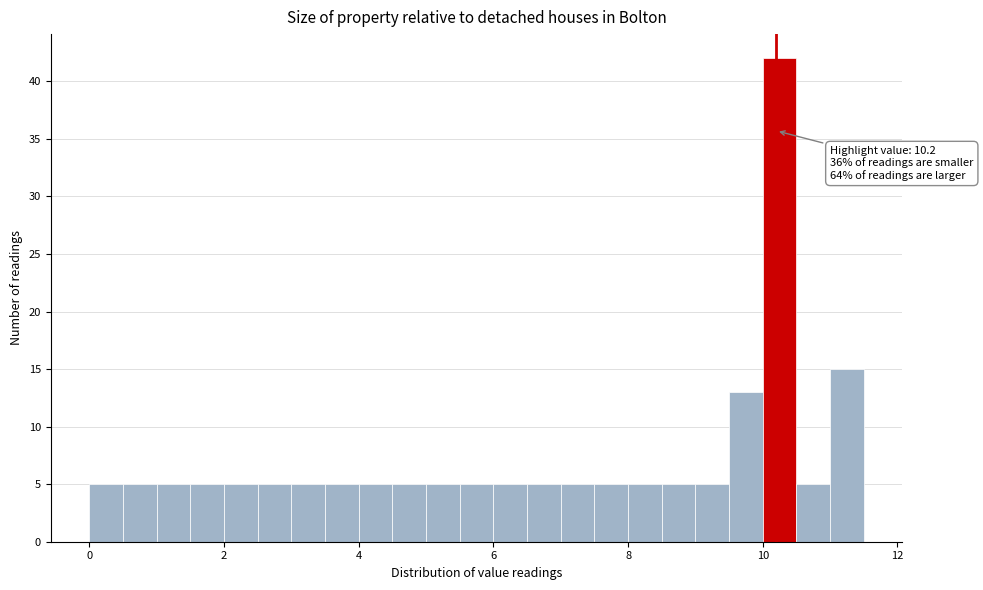

Read against the x-axis, roughly where is the centre of the tallest bar?

10.2